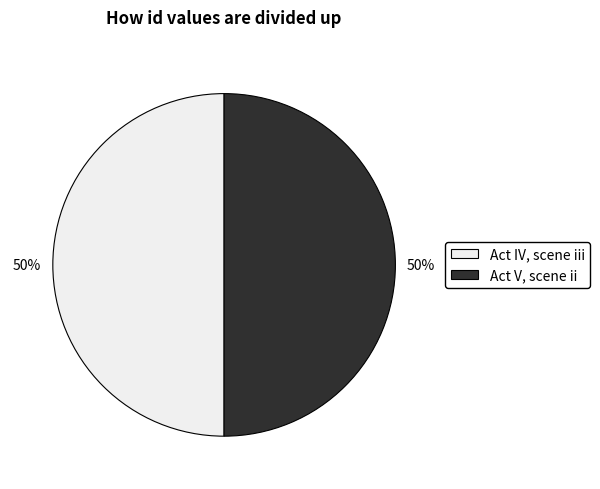

How many slices are in this pie chart?

2